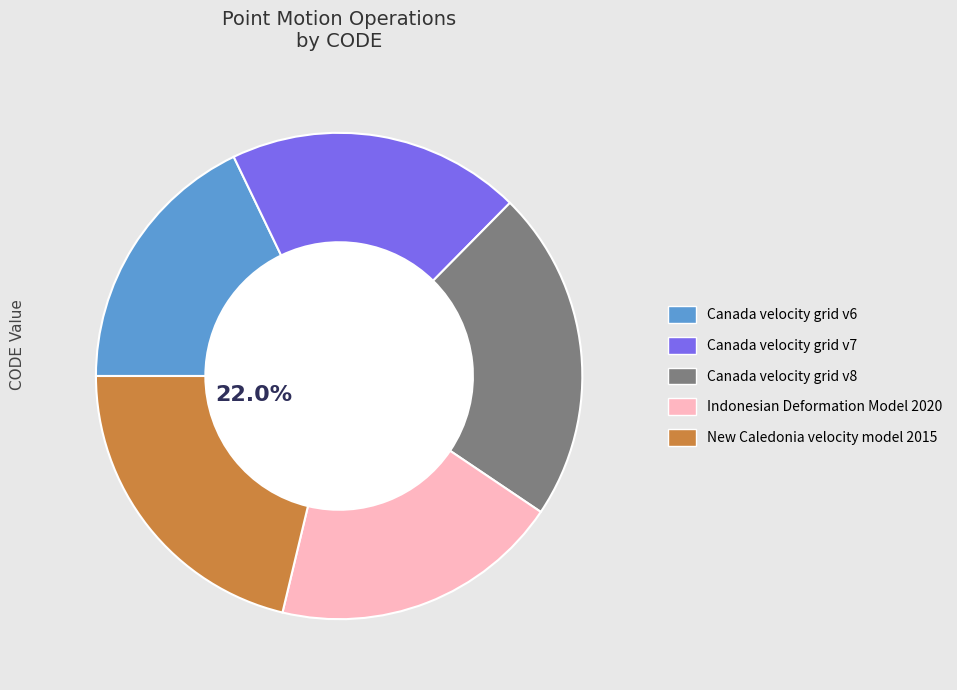

How many slices are in this pie chart?

5